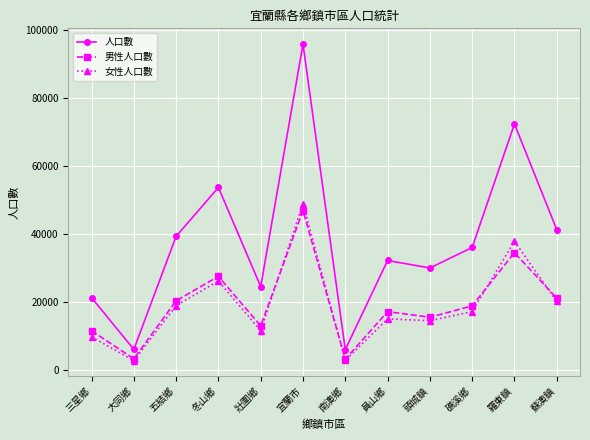

True or false: 男性人口數 has a value of 27639 at 蘇澳鎮.

False